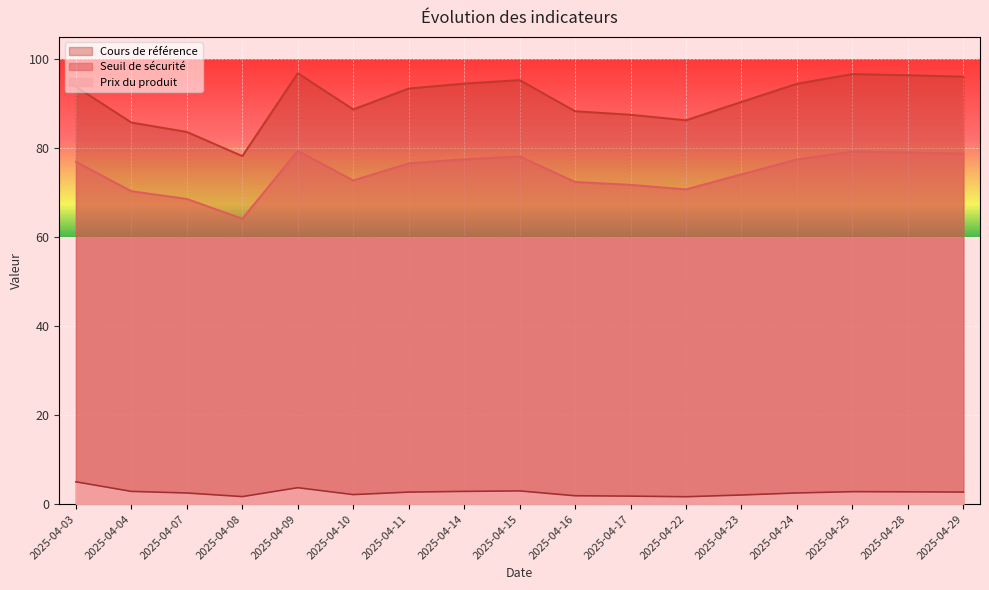

Where is the first local minimum for Seuil de sécurité?

2025-04-08